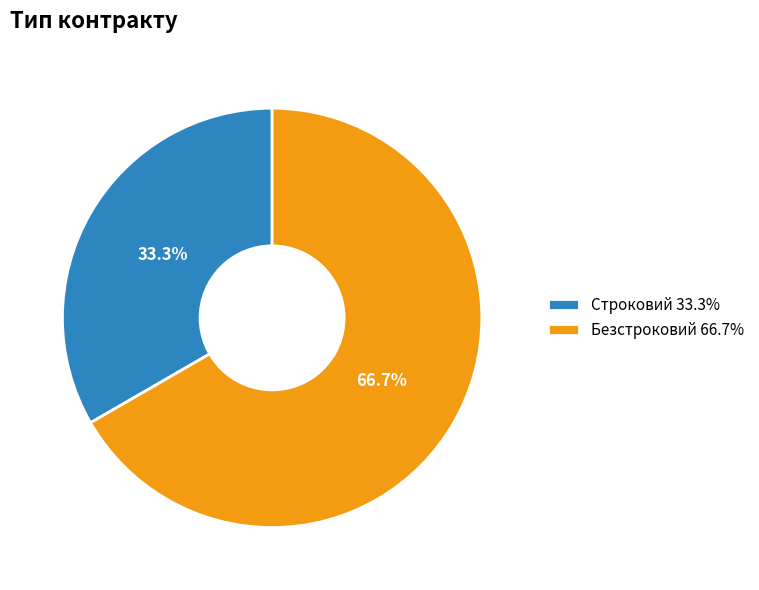

How much of the chart is everything except Строковий?

66.7%